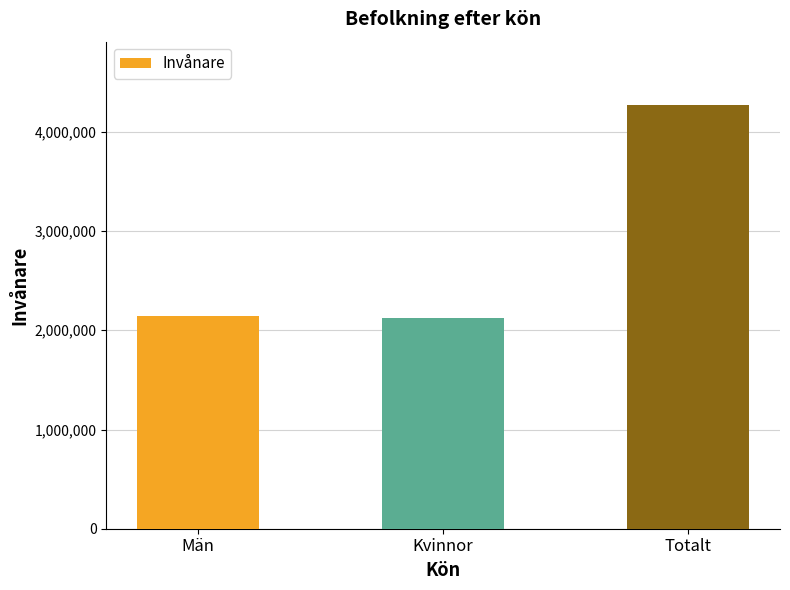

What is the greatest value displayed?

4268504